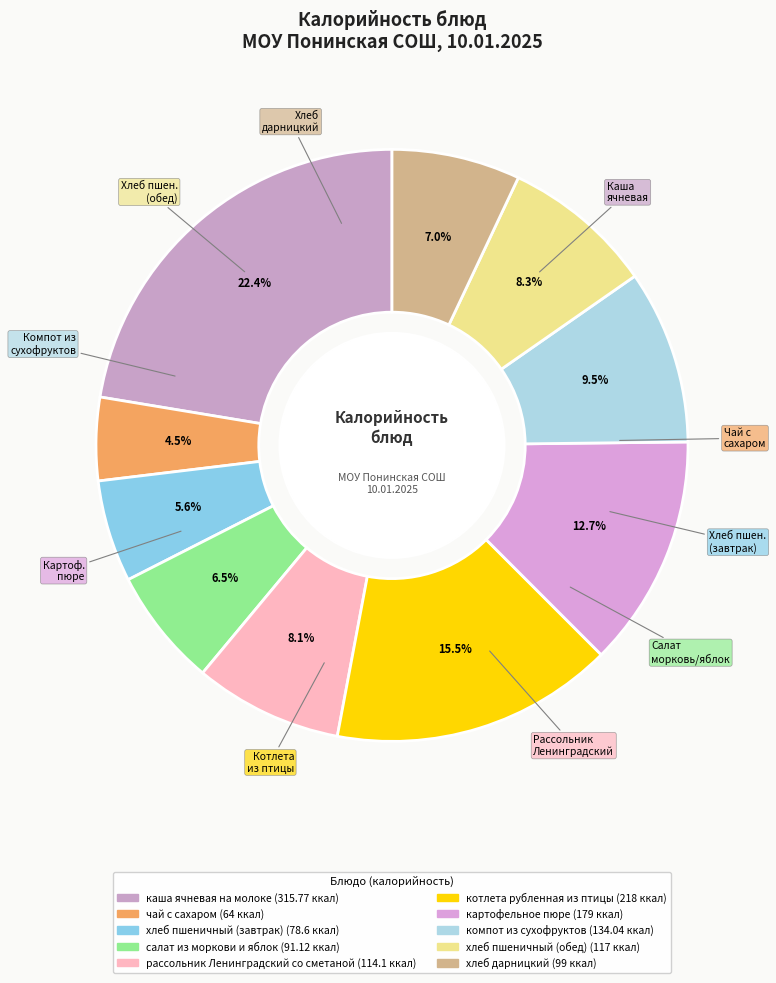

Does салат из моркови и яблок account for over 50% of the chart?

No